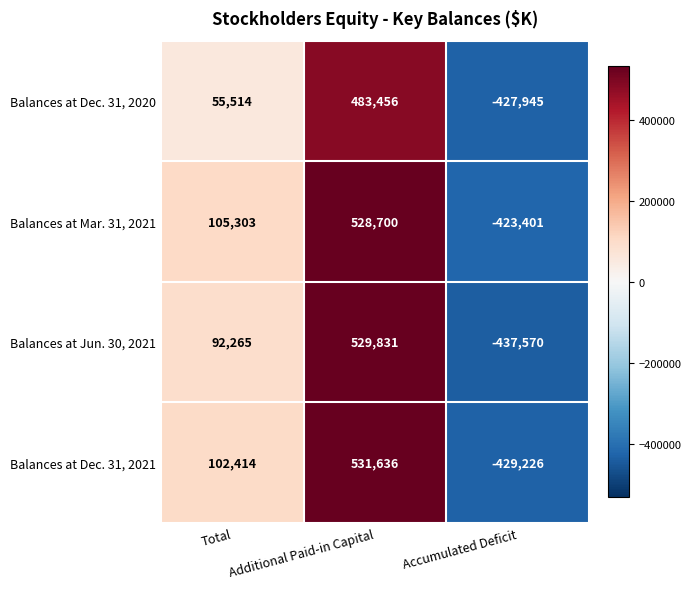

How many categories are shown in the chart?

3